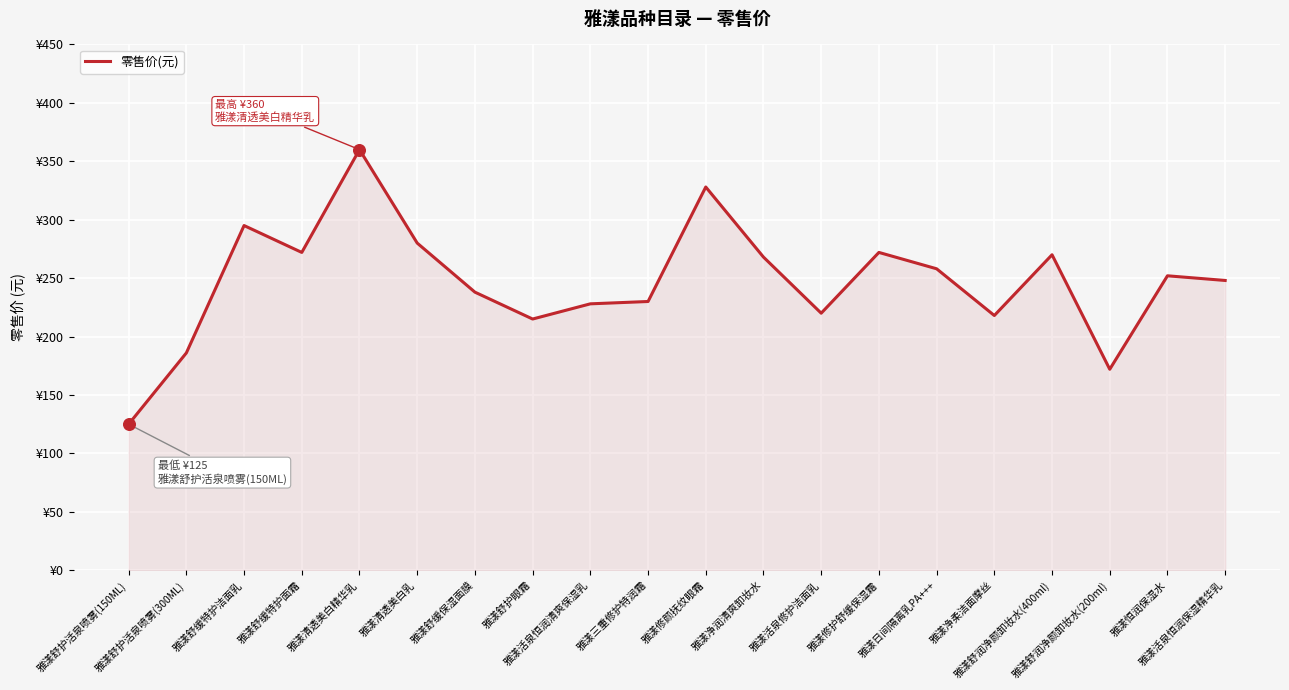

What is the change in value from 雅漾清透美白精华乳 to 雅漾修护舒缓保湿霜?

-88